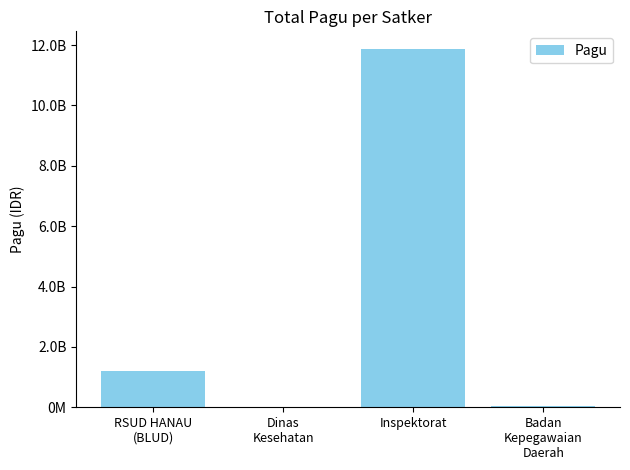

The chart shows a value of 8295657514 at Inspektorat. True or false?

False